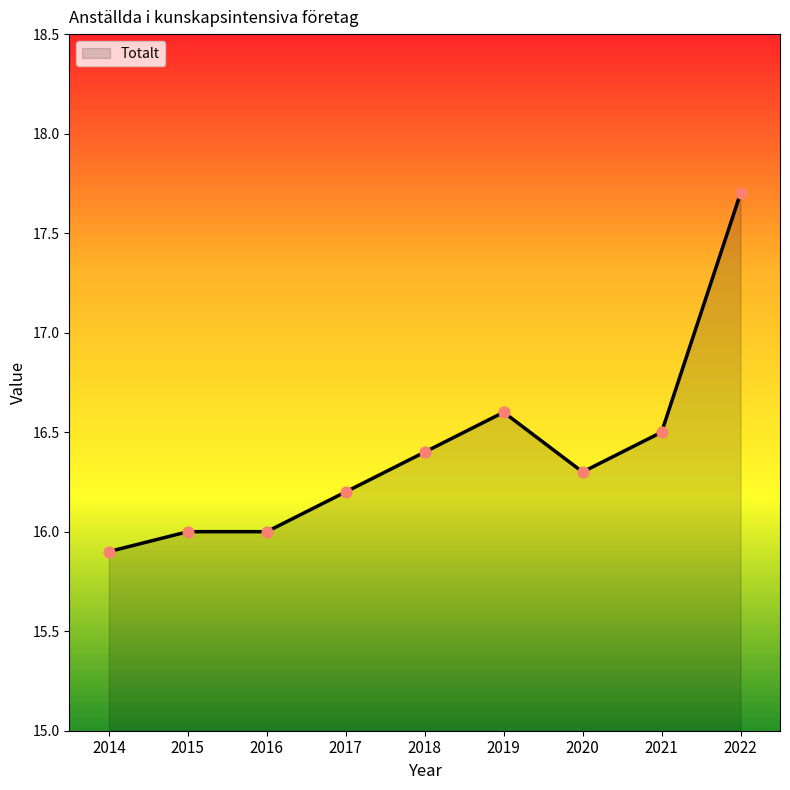

Approximately how many times larger is the value at 2020 compared to 2014?

1.0